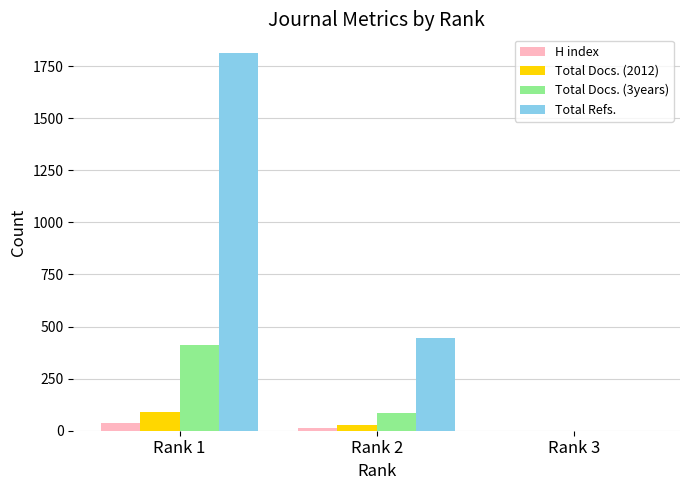

Is it true that Total Refs. equals 0 at Rank 3?

True